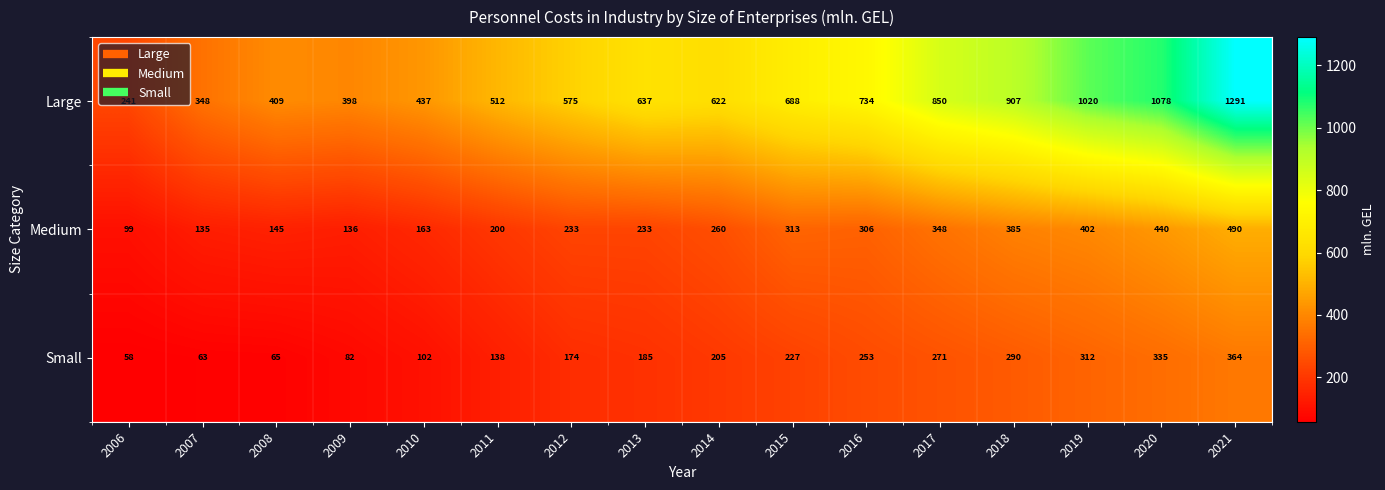

At which label does Large reach its peak?

2021